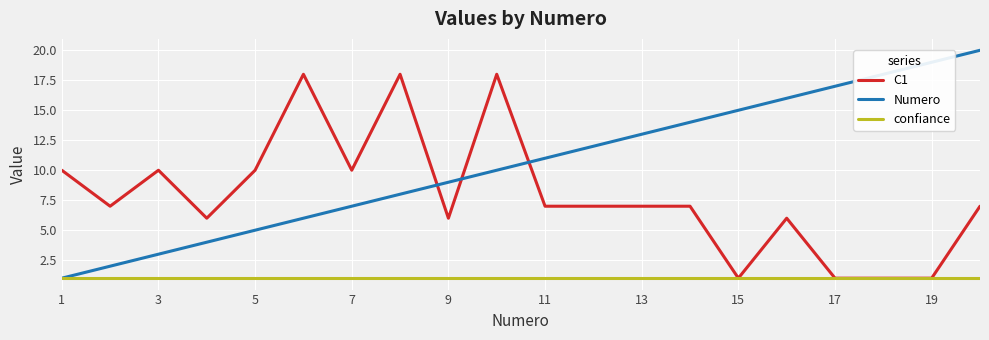

Rank the series by their maximum value, from lowest to highest.

confiance, C1, Numero